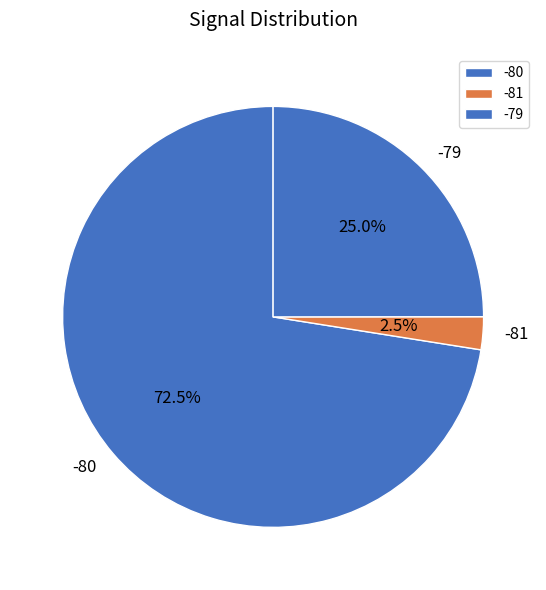

What is the majority slice?

-80